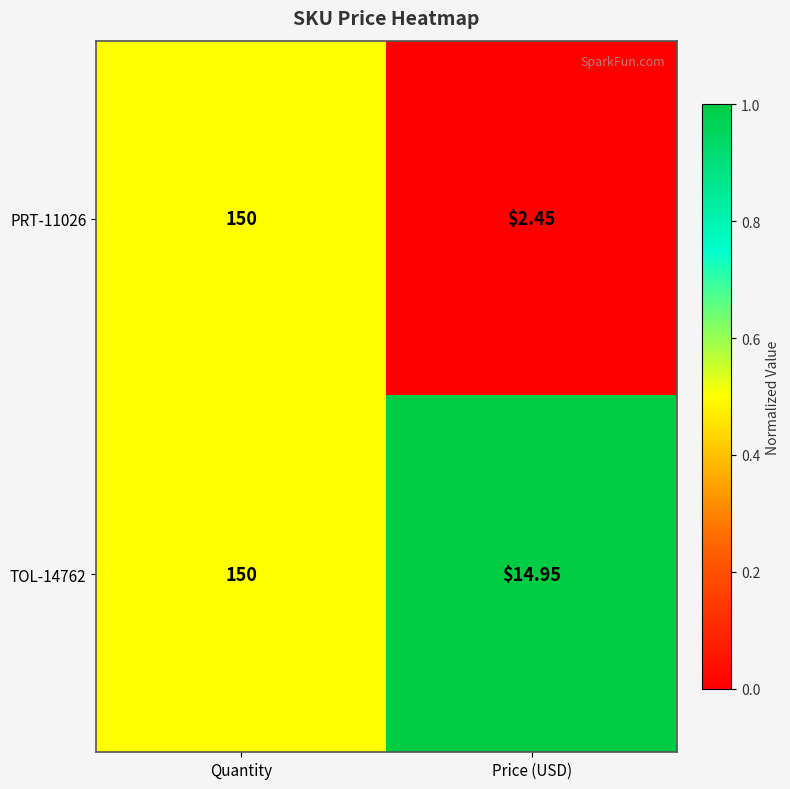

How many distinct data groups are displayed?

2